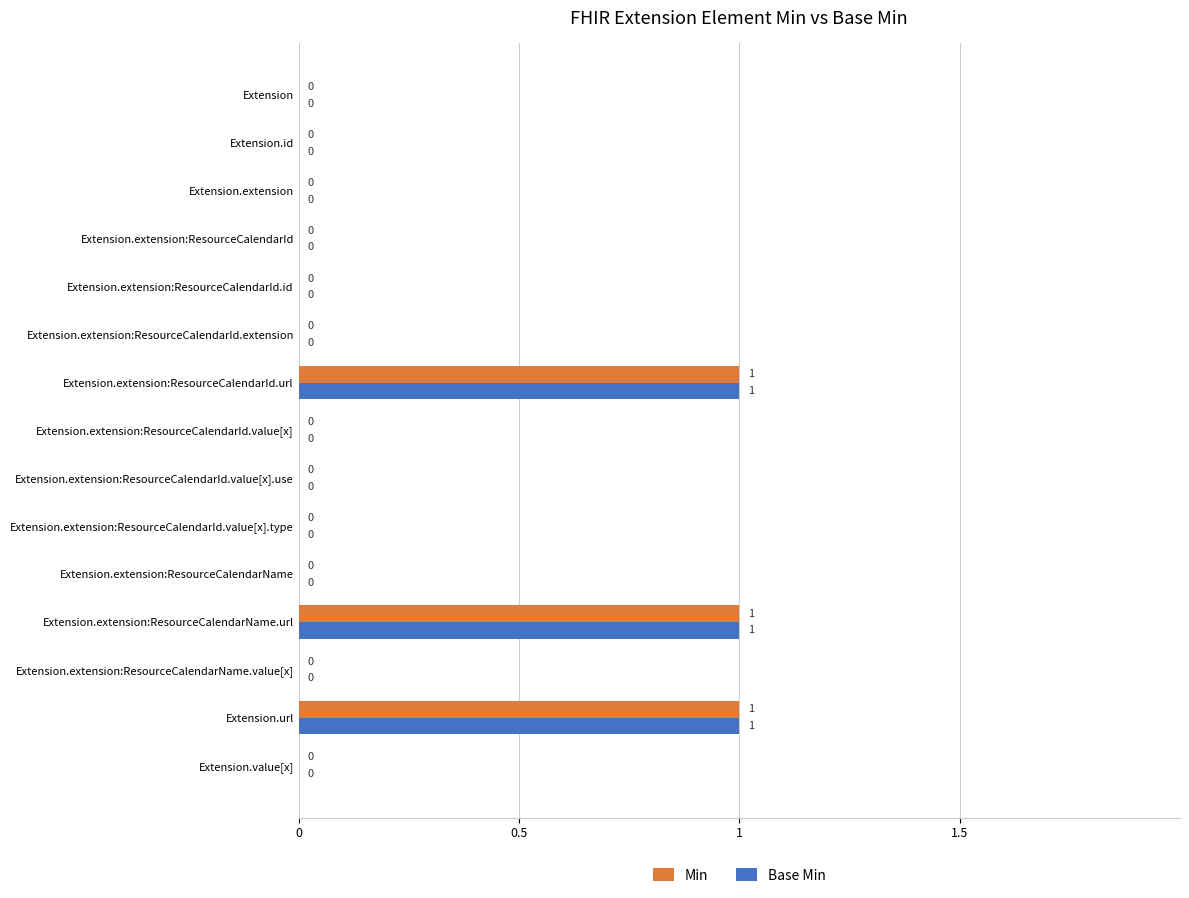

The value of Min at Extension.extension:ResourceCalendarName is 0. True or false?

True